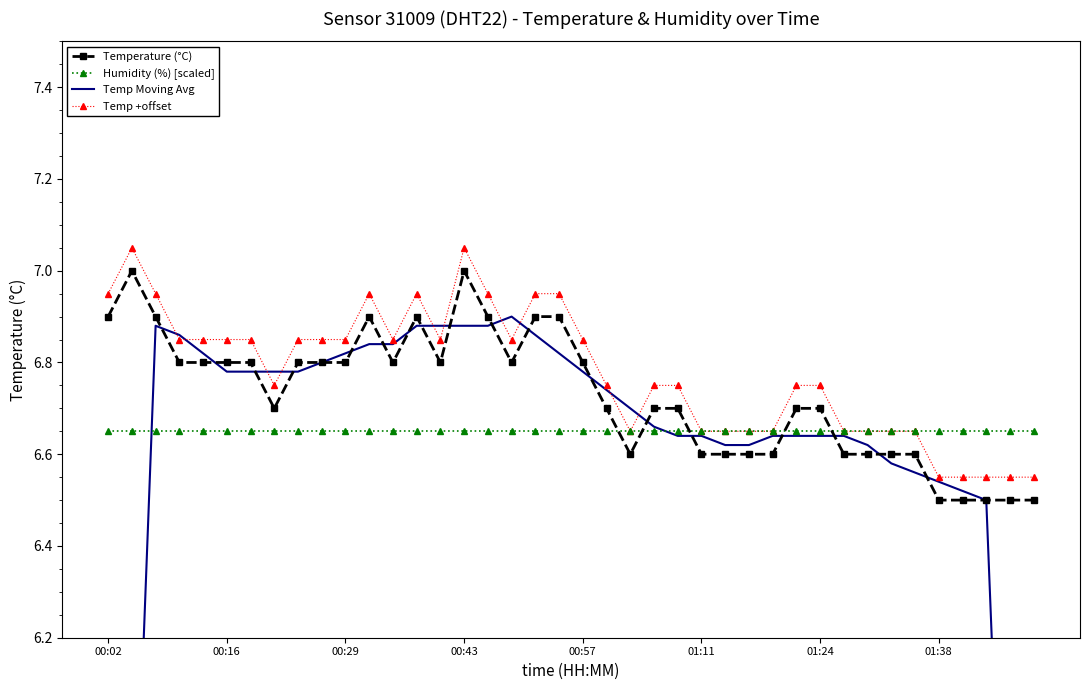

True or false: Temperature (°C) has more than 0 points higher than both neighbors.

True